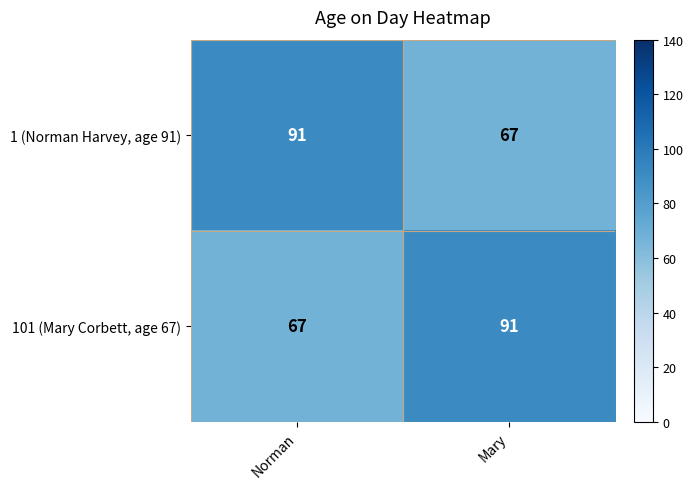

Which category has the lowest value in the 101 (Mary Corbett, age 67) series?

Norman